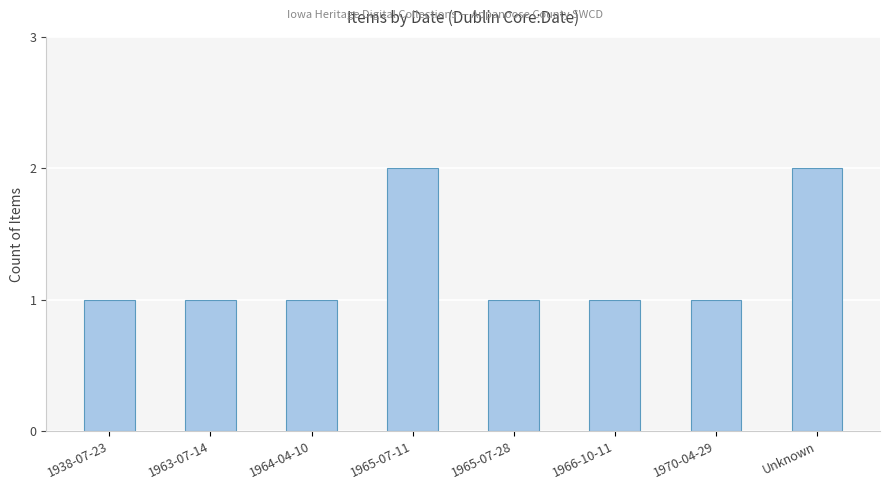

What is the sum of the values at 1965-07-11 and 1938-07-23?

3